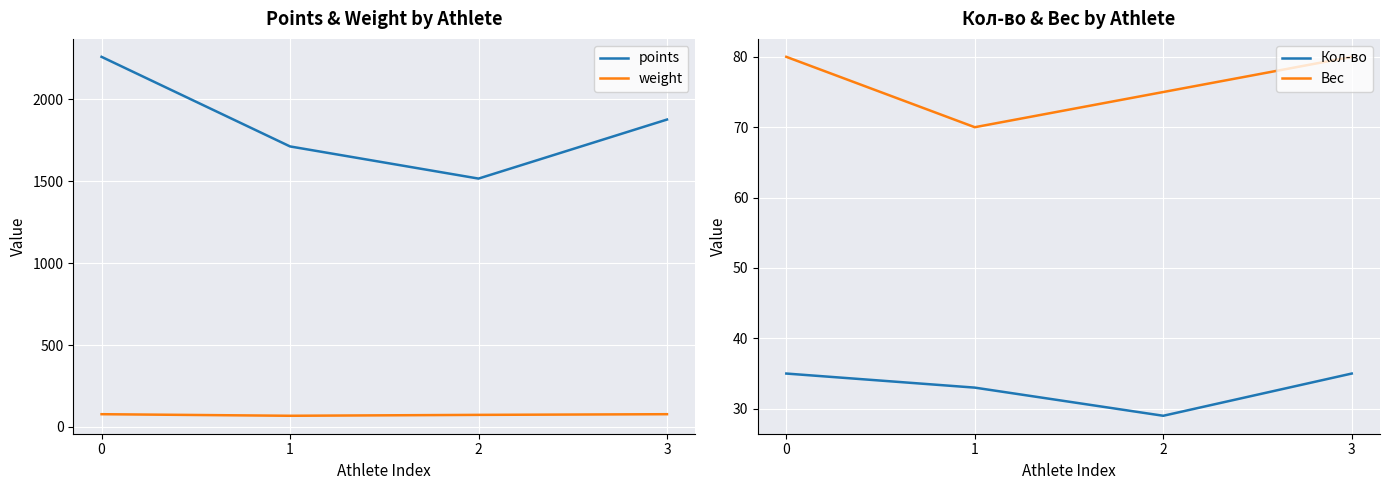

Rank the series at 3 from highest to lowest value.

points, Вес, weight, Кол-во